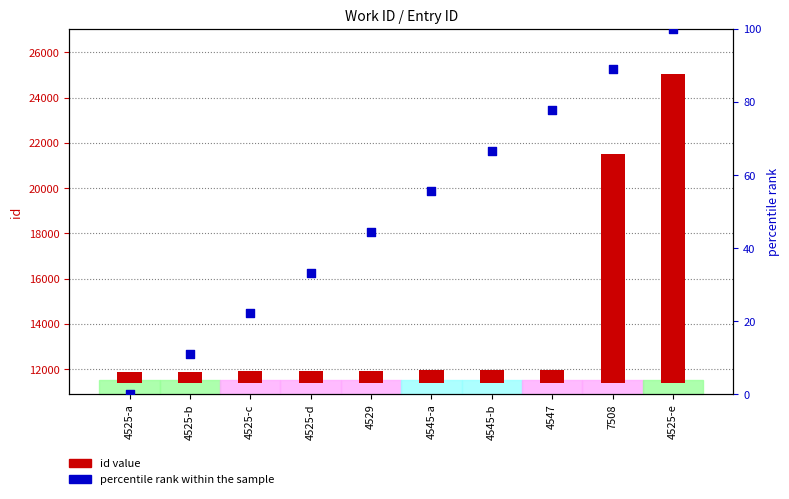

What is the total value across all series at 4529?

567.4